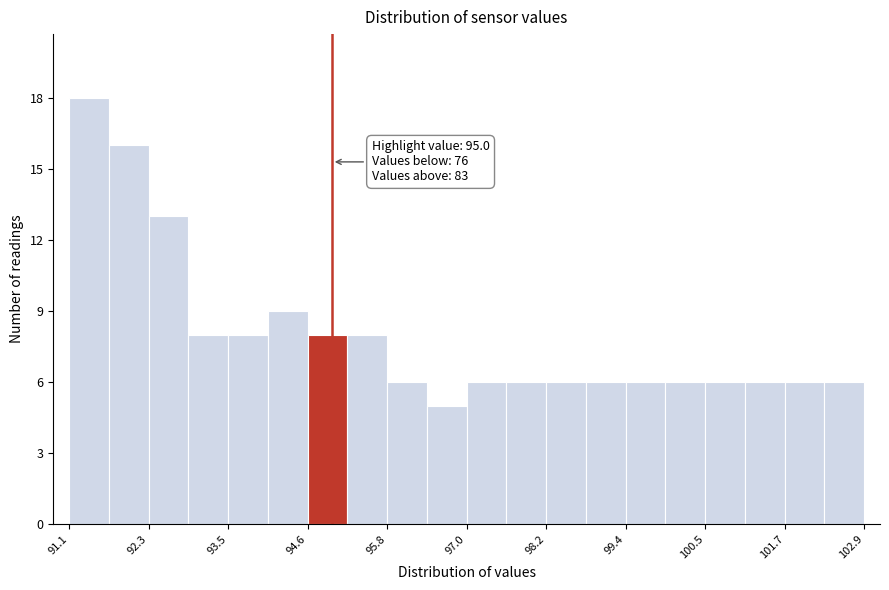

Around what value on the x-axis is the tallest bar? Give the approximate position of its centre, as read against the axis.

91.4